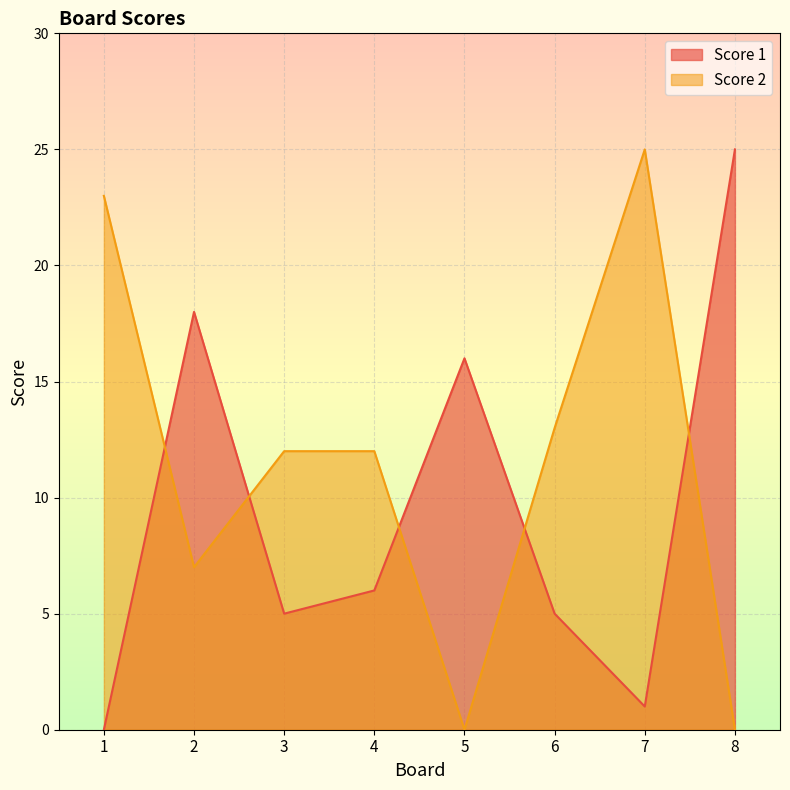

Between which two adjacent categories do Score 1 and Score 2 first intersect?

1 and 2